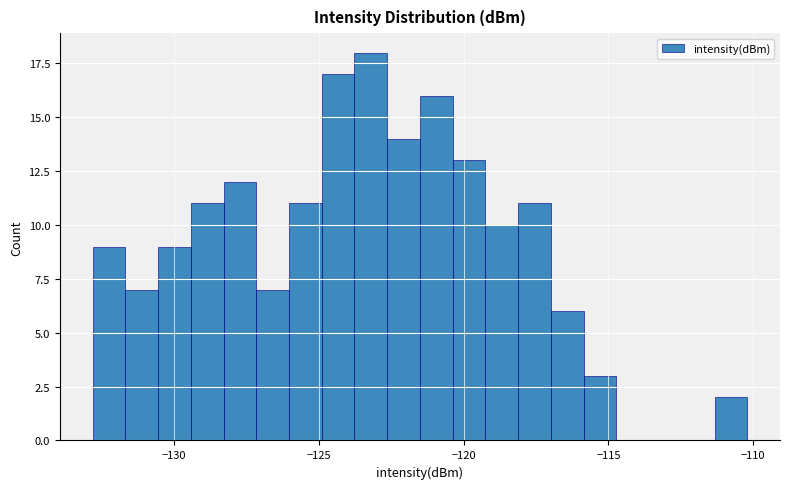

Around what value on the x-axis is the tallest bar? Give the approximate position of its centre, as read against the axis.

-123.0